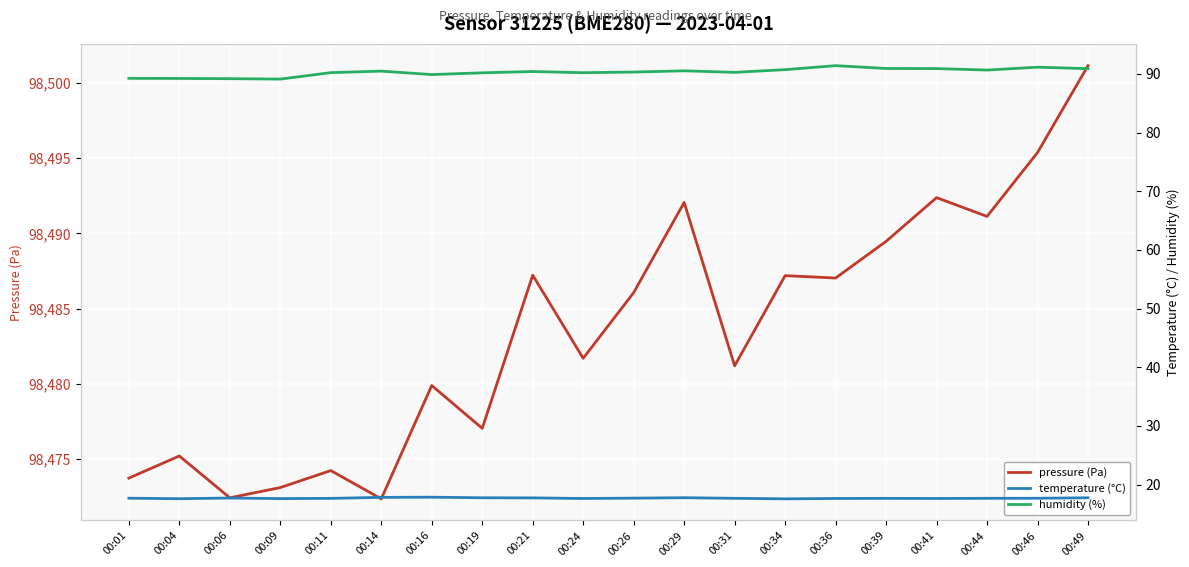

True or false: temperature (°C) and pressure (Pa) cross at least once.

False